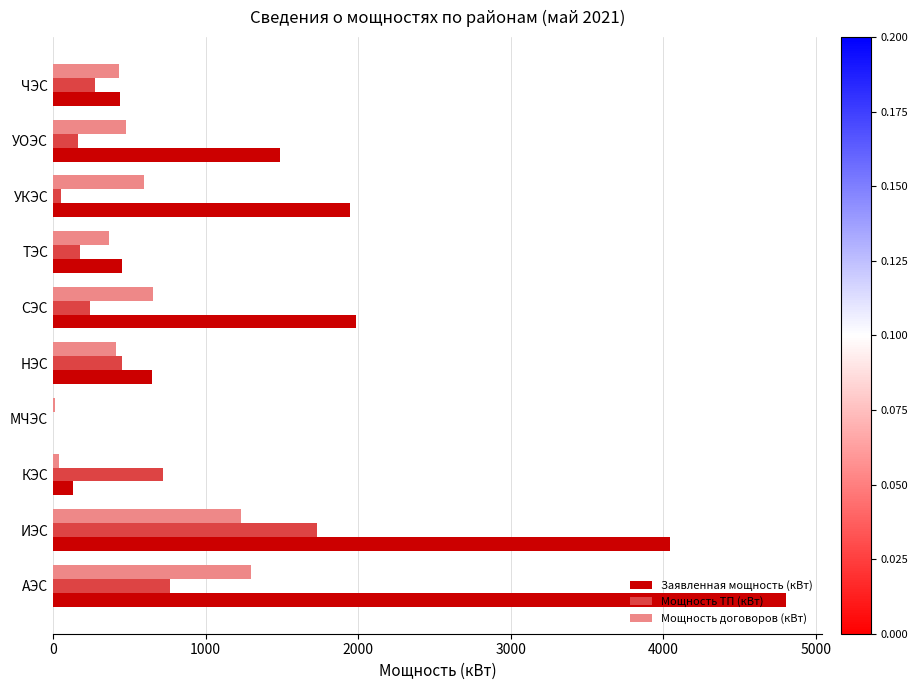

What is the sum of all Мощность ТП (кВт) values?

4589.4